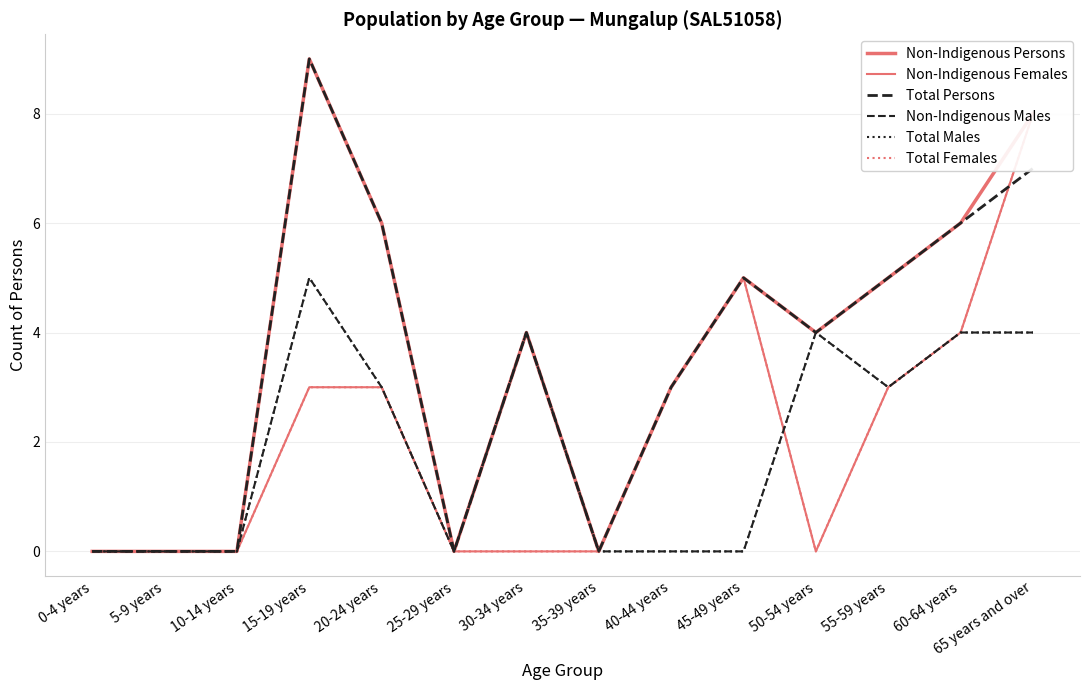

What is the sum of the Total Persons values at 55-59 years and 25-29 years?

5